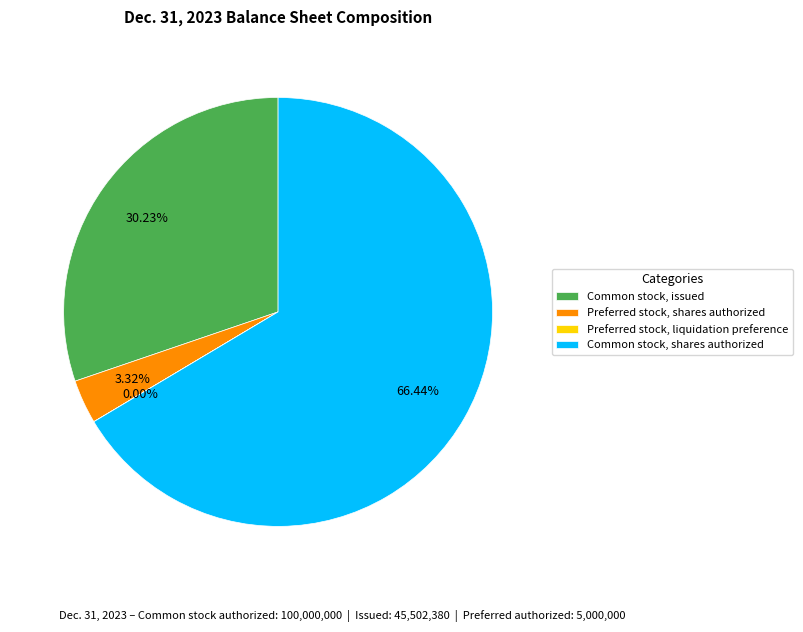

What is the largest slice in the pie chart?

Common stock, shares authorized